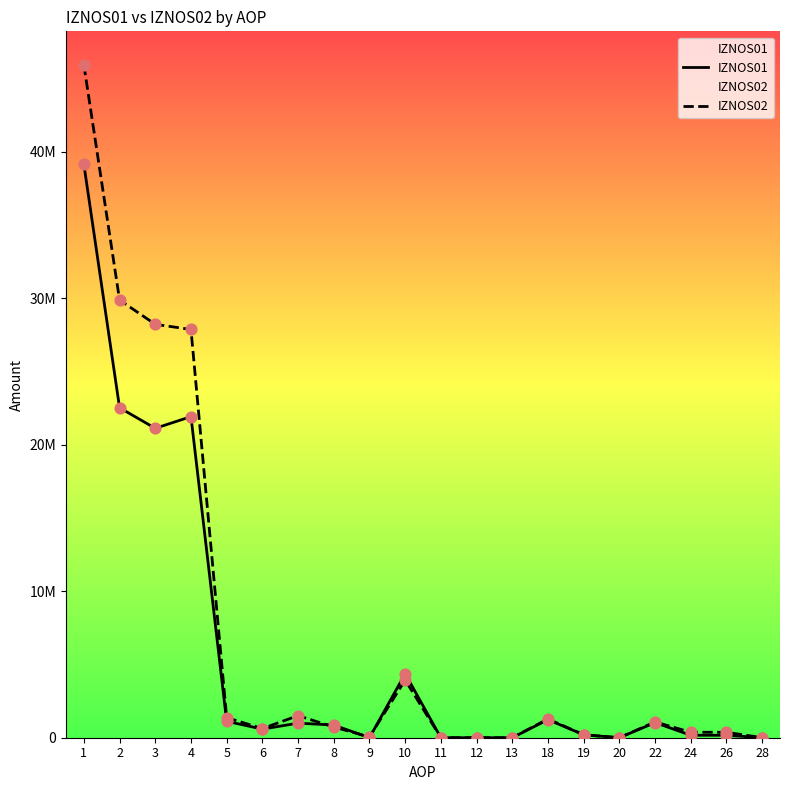

At which category is the sum across all series the highest?

1